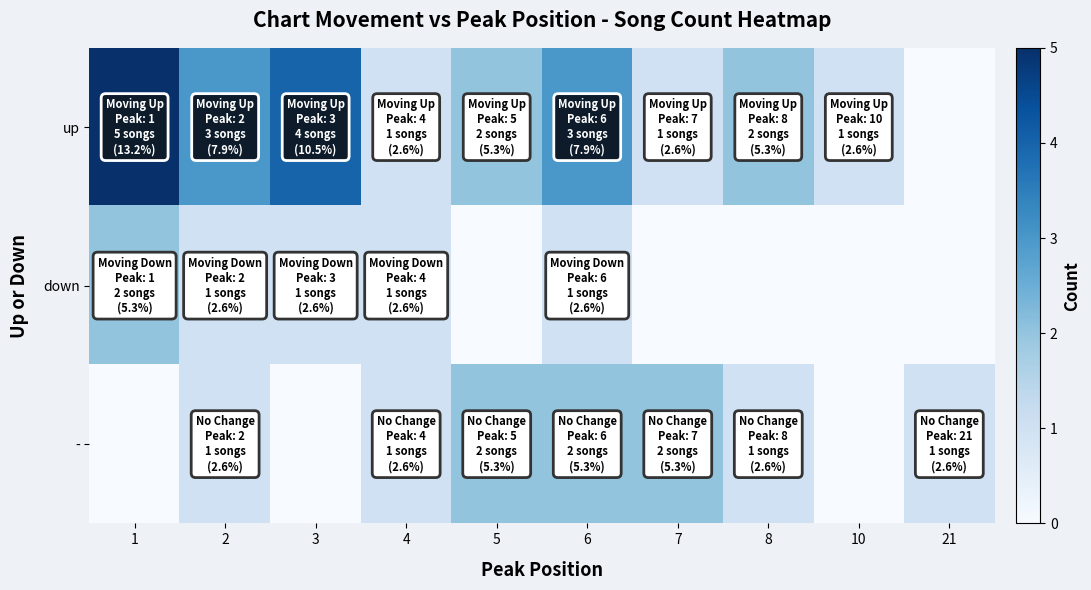

Reading right to left, list all the values displayed in this chart.

up: 21=0	10=1	8=2	7=1	6=3	5=2	4=1	3=4	2=3	1=5
down: 21=0	10=0	8=0	7=0	6=1	5=0	4=1	3=1	2=1	1=2
-: 21=1	10=0	8=1	7=2	6=2	5=2	4=1	3=0	2=1	1=0